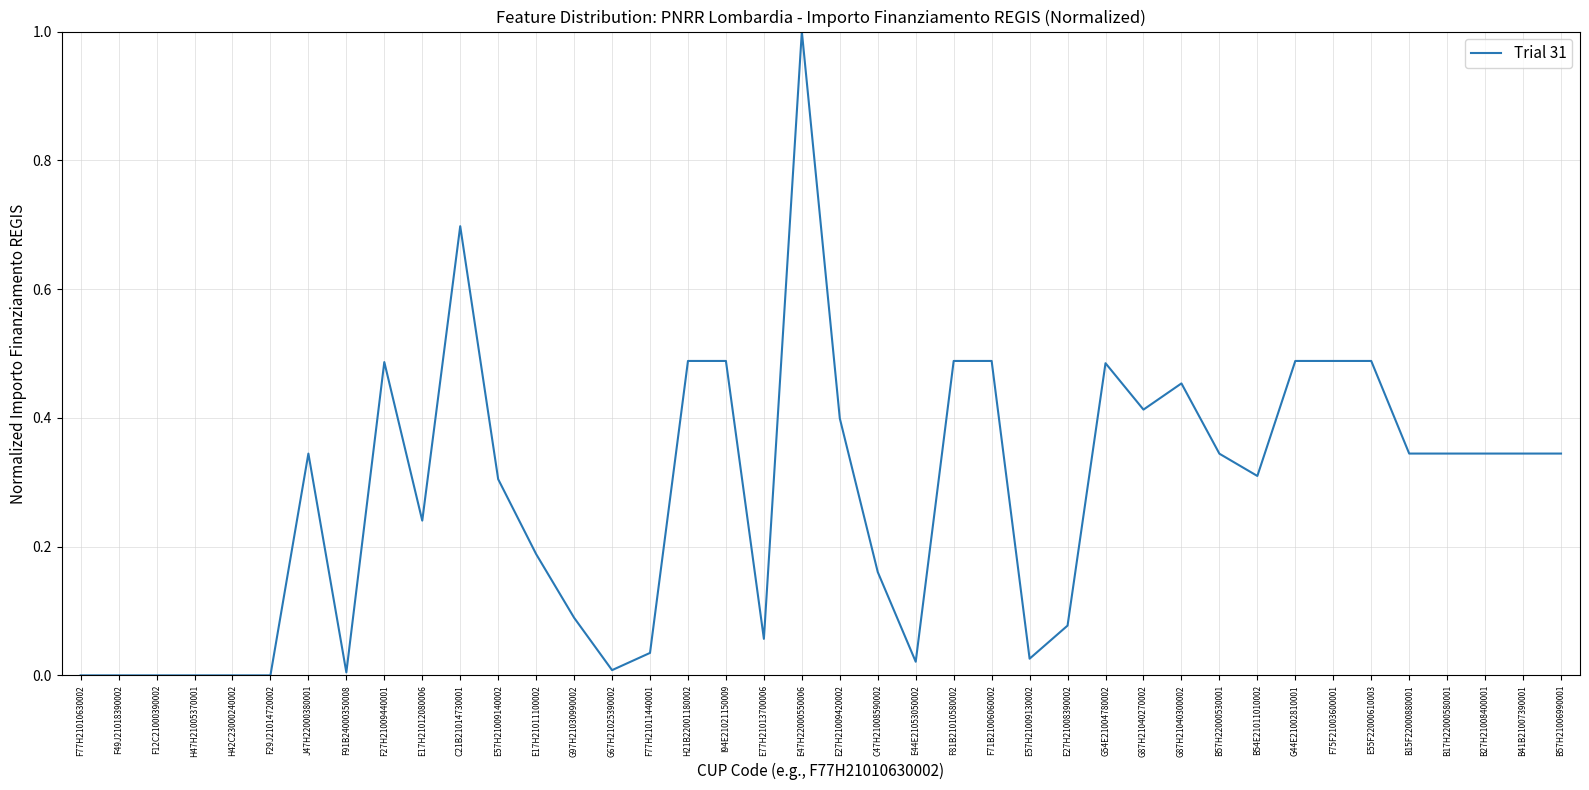

What is the difference between the maximum and minimum values?

1.0